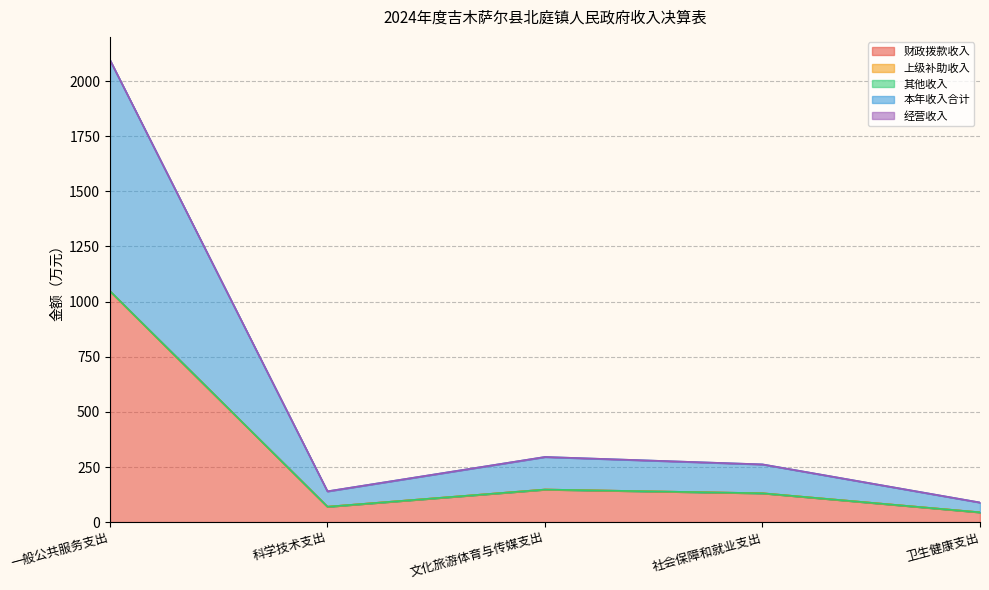

What is the minimum value for 本年收入合计?

89.0